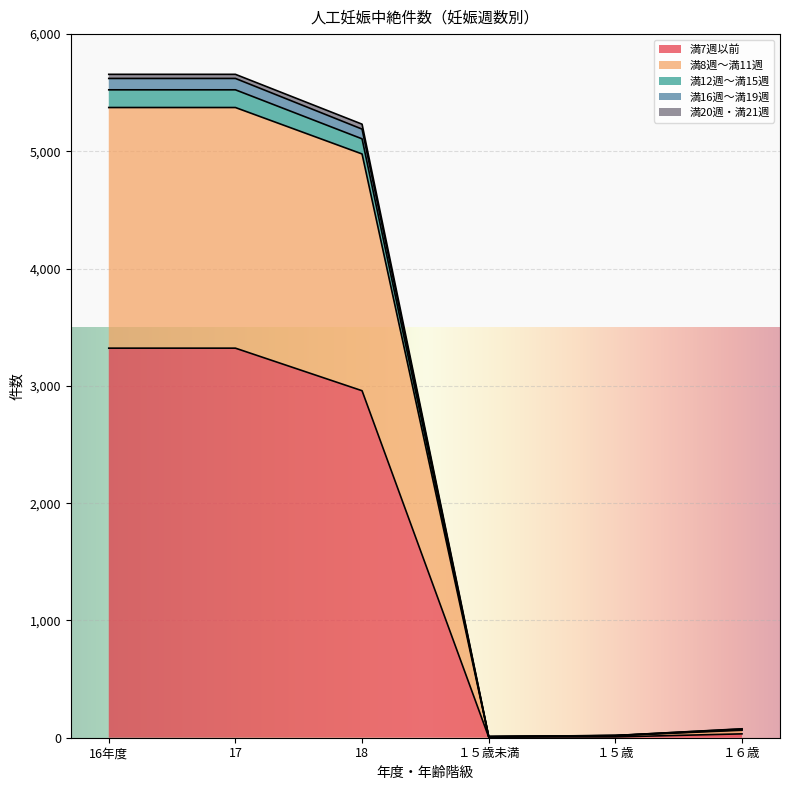

The value of 満7週以前 at 18 is 4683. True or false?

False